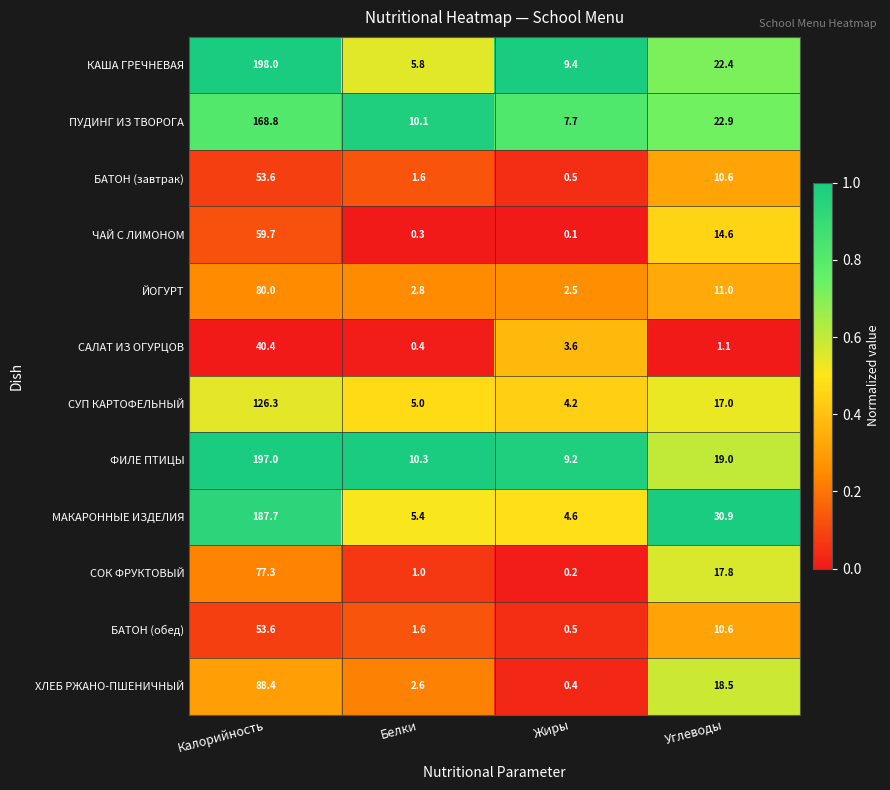

Is the value of МАКАРОННЫЕ ИЗДЕЛИЯ at Белки greater than the value of БАТОН (обед) at Углеводы?

No